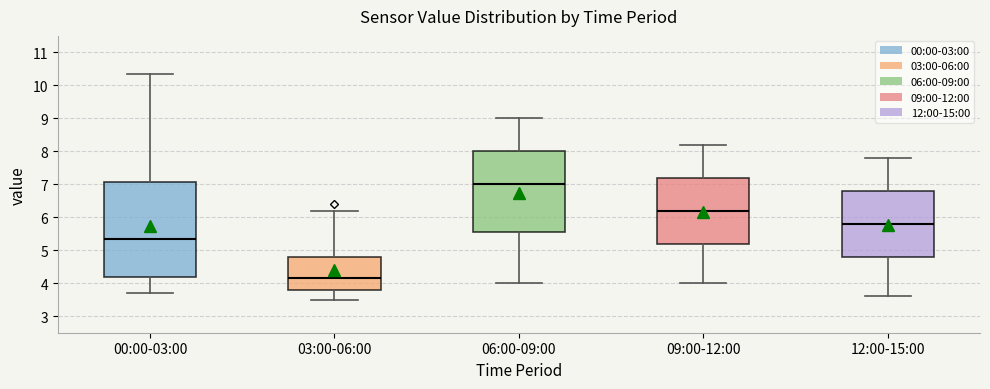

Reading left to right, read every box against the y-axis: the position of its median line, the range the box covers, and the ends of its whiskers. The values are not printed on the chart, so give them approximately, as read against the axis.

00:00-03:00: median 5.3, box 4.2 to 7.1, whiskers 3.7 to 10.3
03:00-06:00: median 4.2, box 3.8 to 4.8, whiskers 3.5 to 6.2
06:00-09:00: median 7.0, box 5.6 to 8.0, whiskers 4.0 to 9.0
09:00-12:00: median 6.2, box 5.2 to 7.2, whiskers 4.0 to 8.2
12:00-15:00: median 5.8, box 4.8 to 6.8, whiskers 3.6 to 7.8